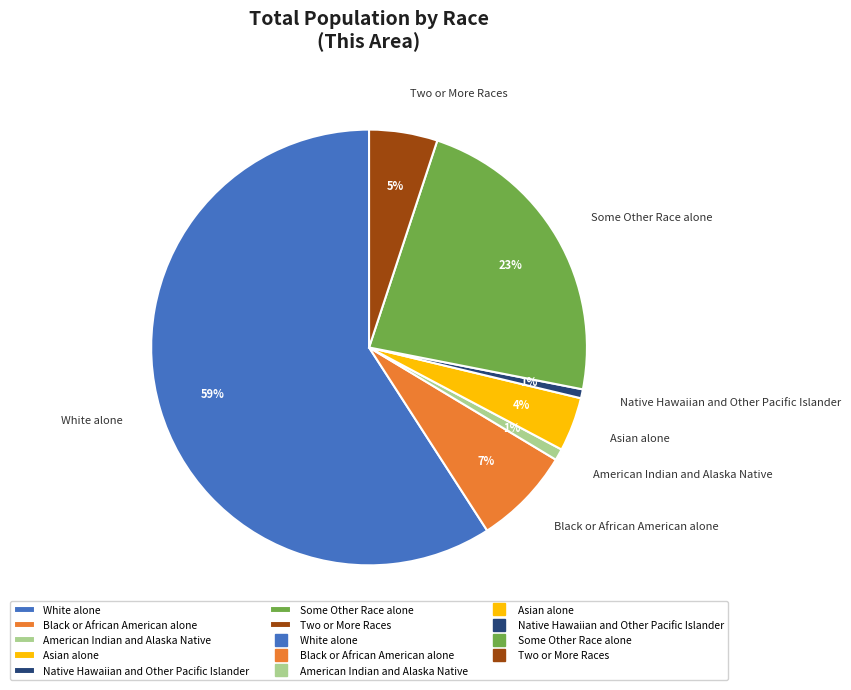

Do Native Hawaiian and Other Pacific Islander and Two or More Races together represent more than half of the pie?

No